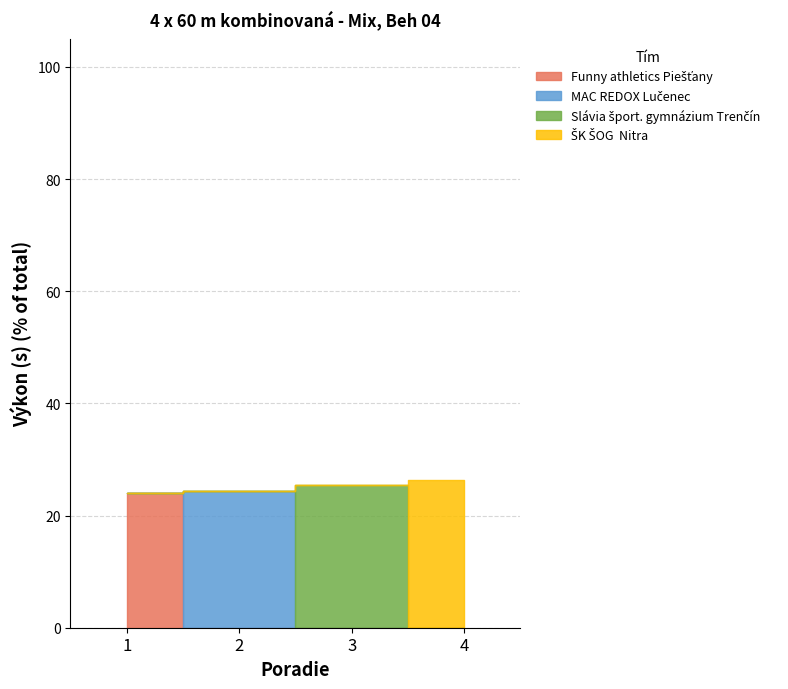

What is the difference between the maximum and minimum values?

3.3